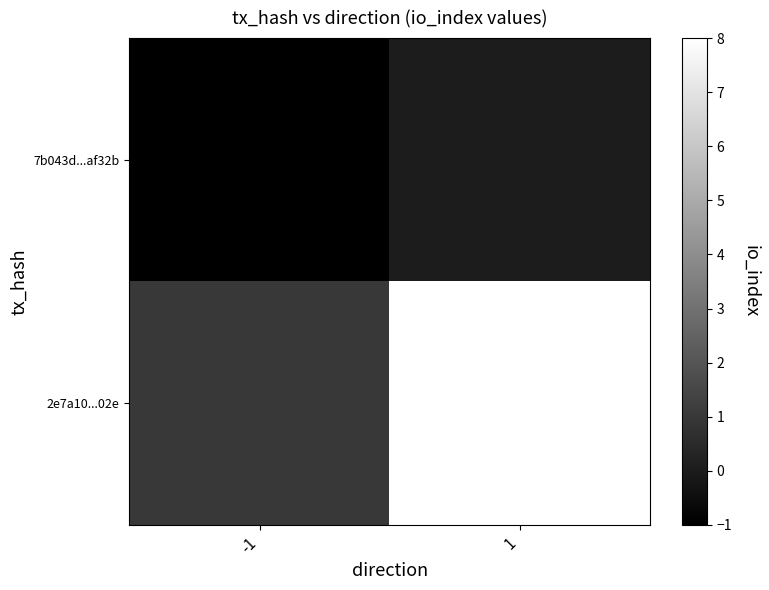

Which series changed the most between -1 and 1?

2e7a10...02e